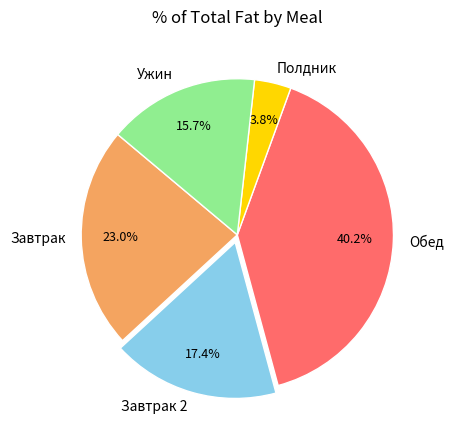

To the nearest percent, what portion does Обед represent?

40%